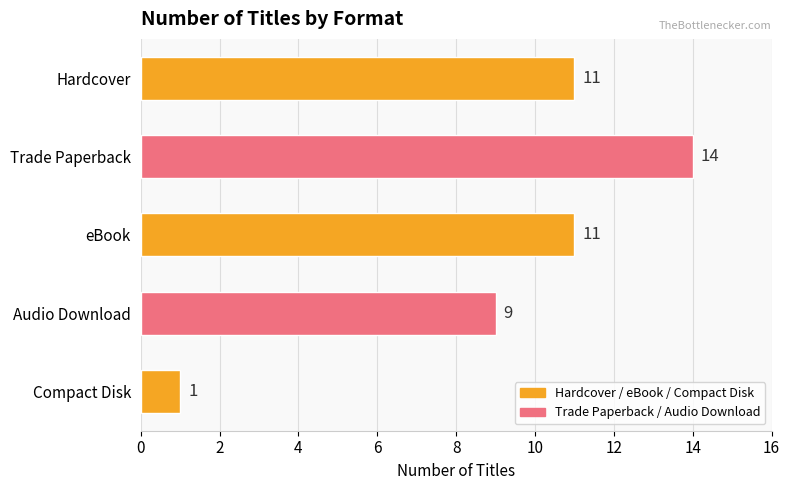

The chart shows a value of 0 at Compact Disk. True or false?

False